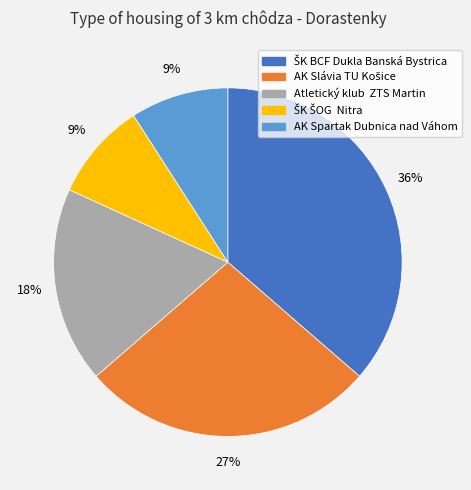

To the nearest percent, what is the average slice percentage?

20%